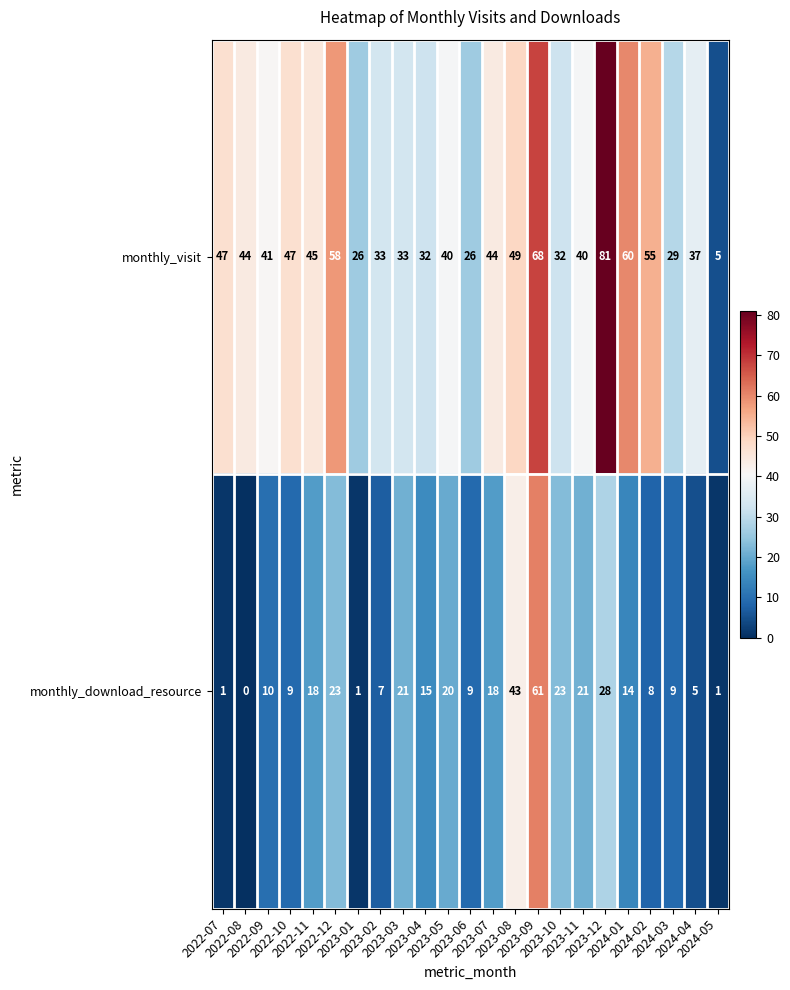

List the series in order of their overall mean, highest first.

monthly_visit, monthly_download_resource